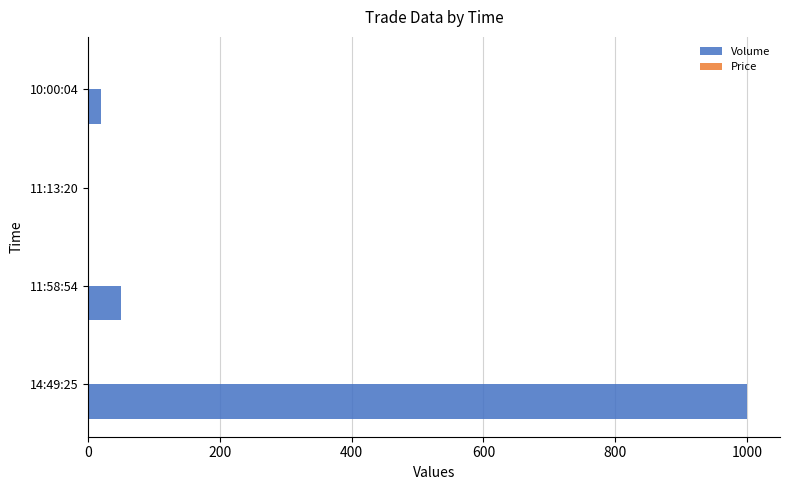

What is the sum of all Volume values?

1071.0